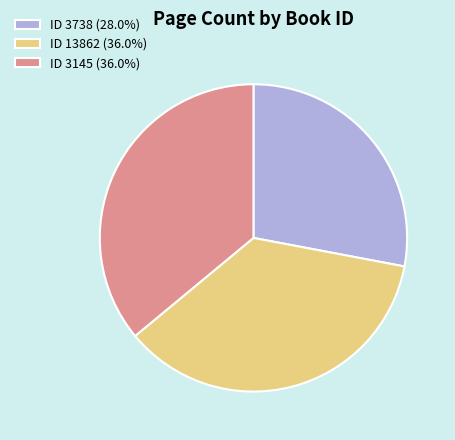

What is the ratio of the value at ID 3145 (36.0%) to the value at ID 13862 (36.0%)?

1.0